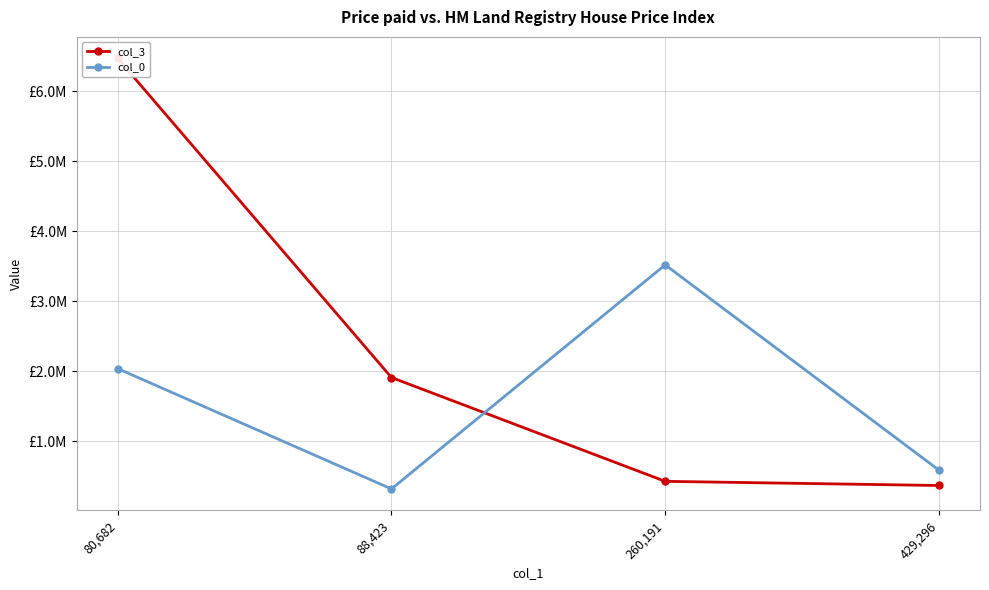

Reading left to right, transcribe all the data shown in this chart.

col_3: 6472570.2	1912974.2	429296.5	369819.0
col_0: 2040164.4	320917.9	3522523.7	588964.2